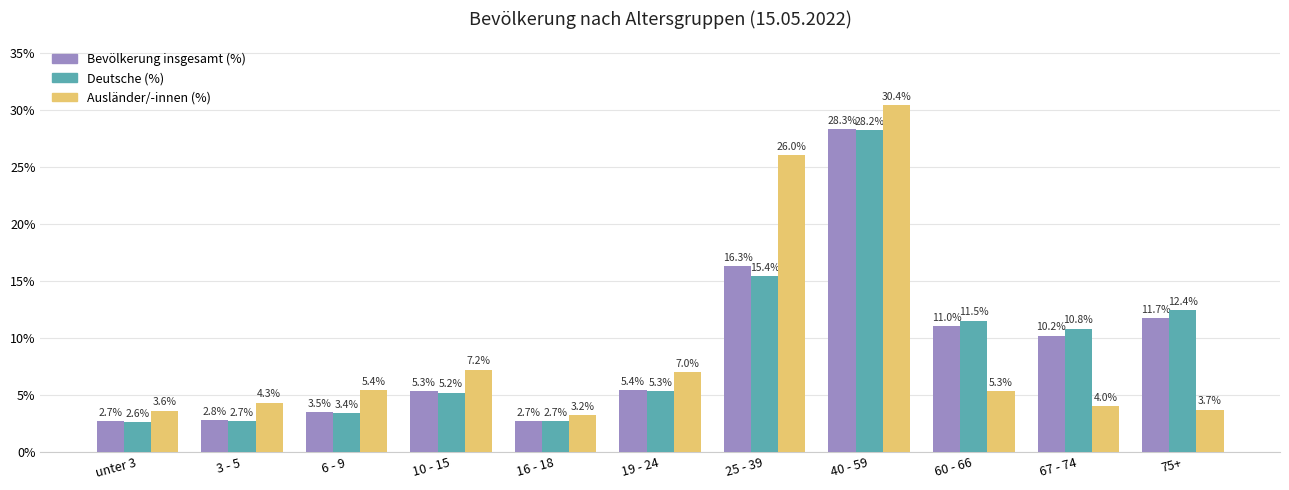

What is the difference between the maximum and minimum values in the Bevölkerung insgesamt (%) series?

25.6